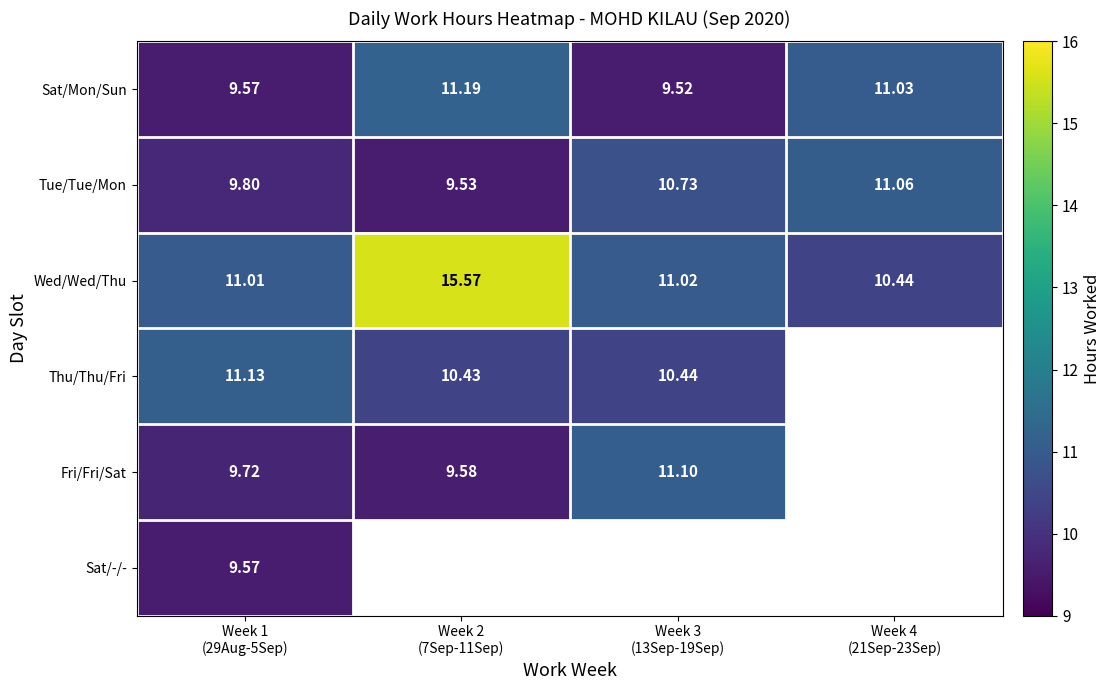

What is the highest value of the Wed/Wed/Thu series?

15.6